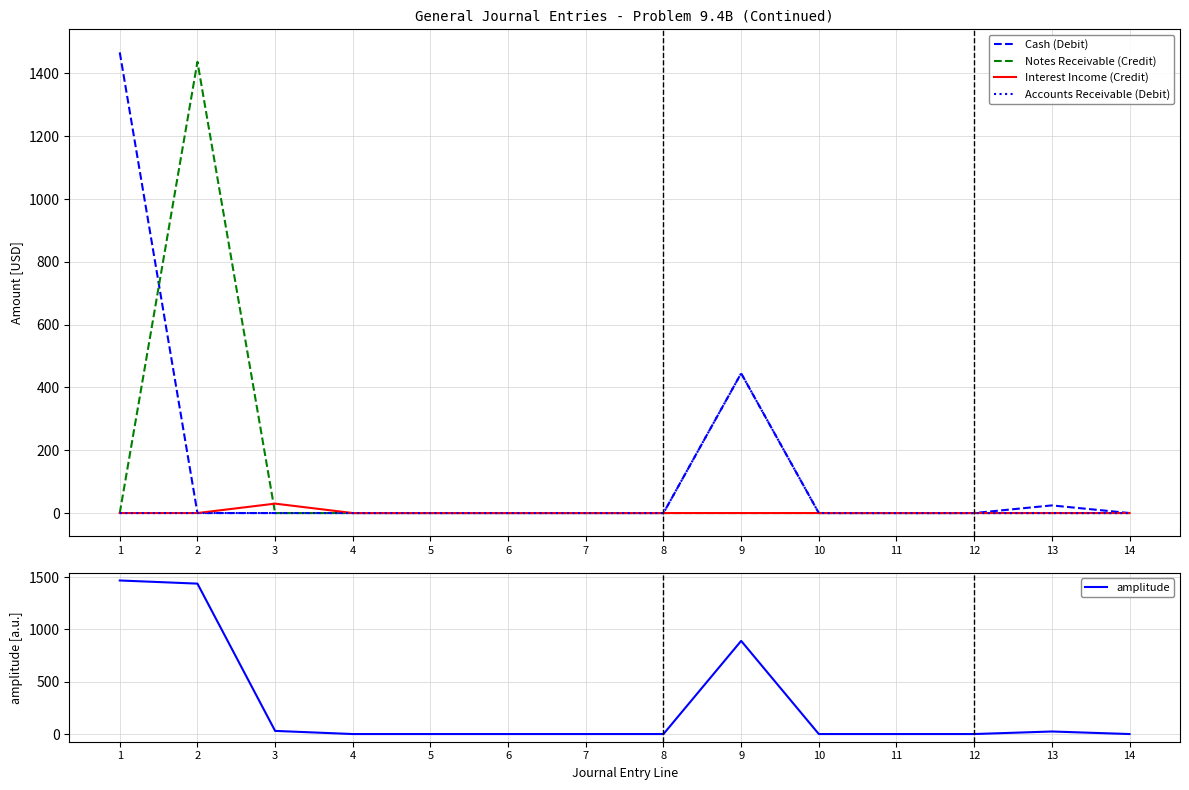

What is the maximum value for Cash (Debit)?

1467.0